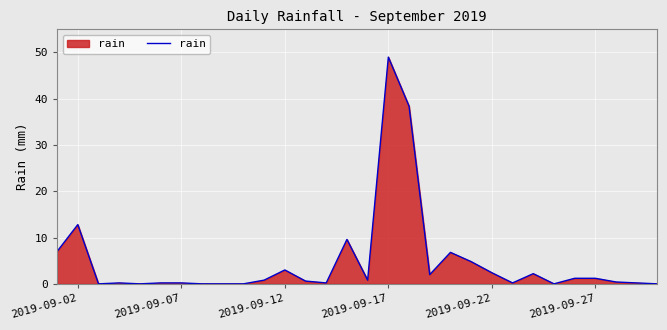

What is the maximum value shown in the chart?

49.0